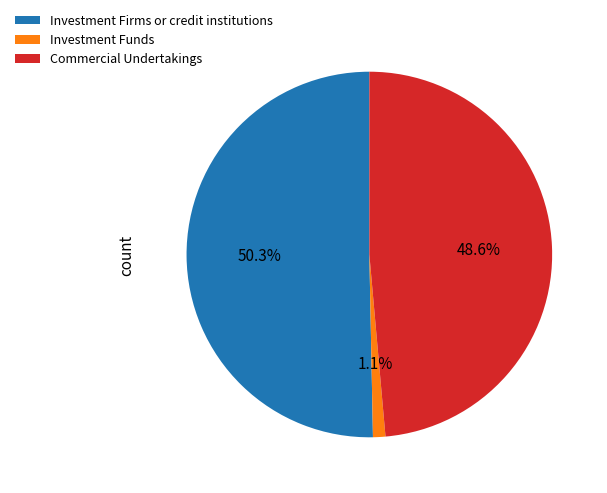

What is the largest slice in the pie chart?

Investment Firms or credit institutions